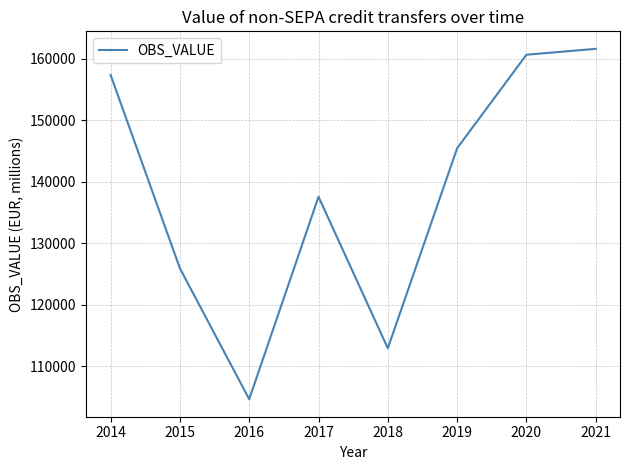

What is the sum of the values at 2016 and 2019?

250078.7